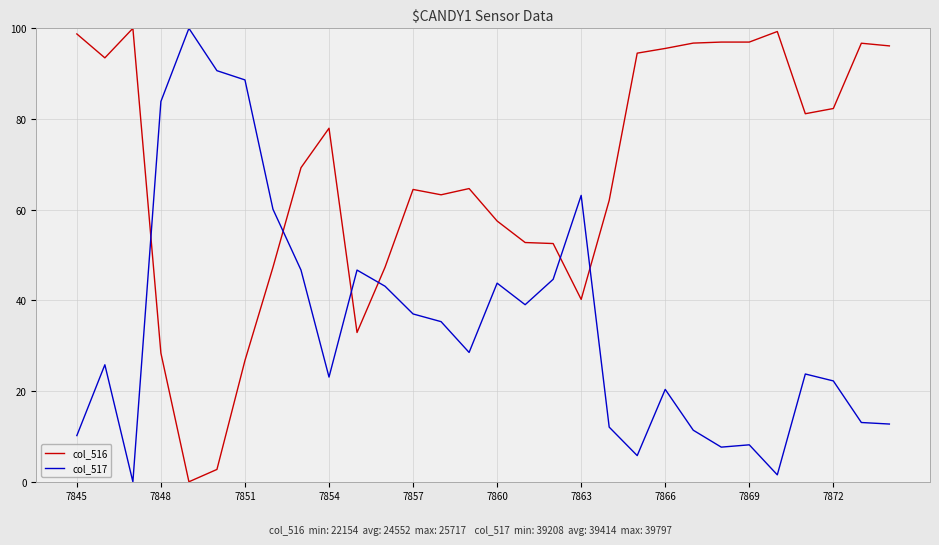

Which series has the largest total across all categories?

col_516